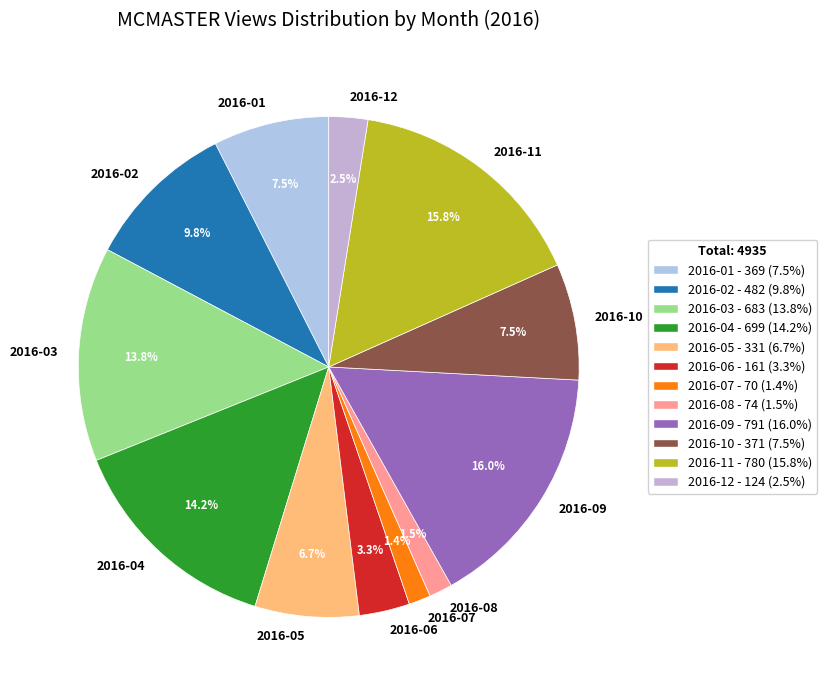

How many slices are in this pie chart?

12